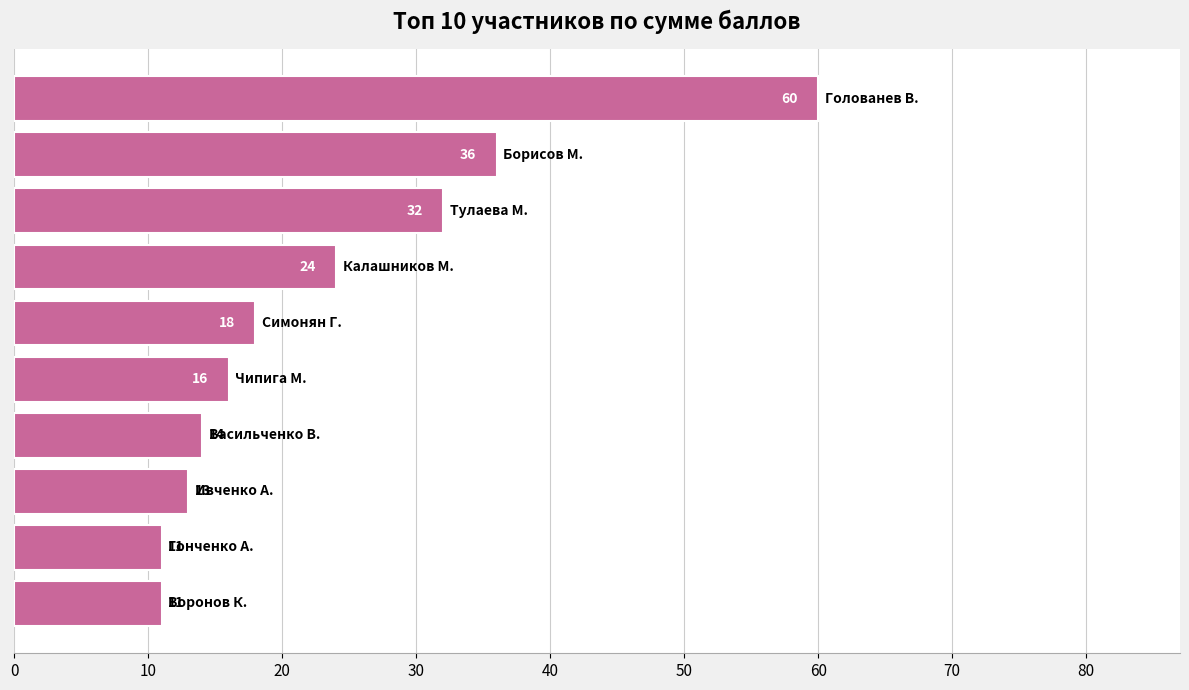

What is the difference between the maximum and minimum values?

49